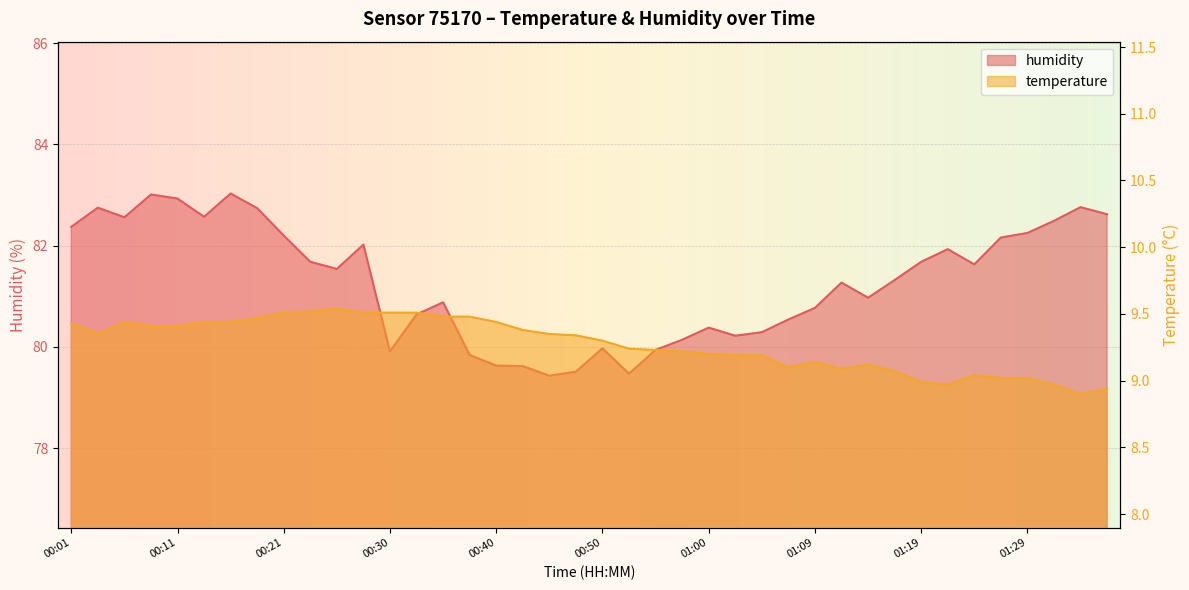

What is the total value across all series at 00:08?

92.4